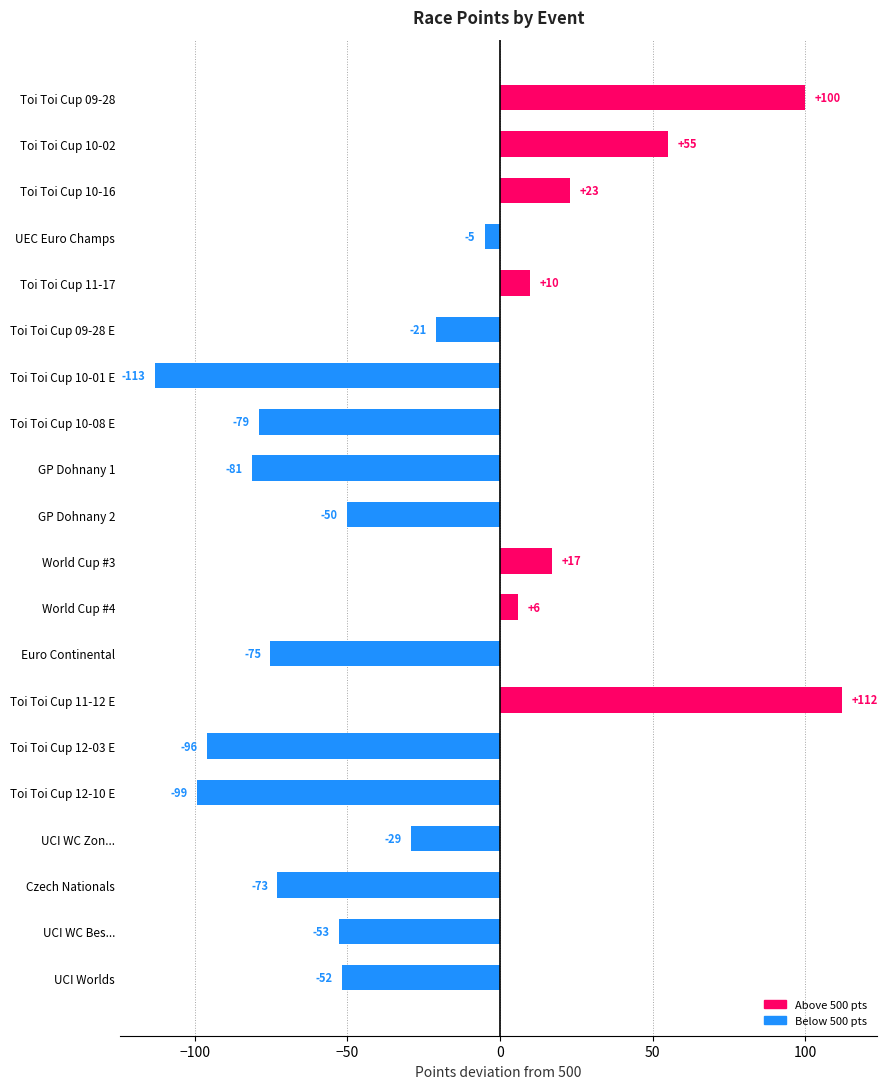

What is the difference between the second highest and second lowest values?

199.3